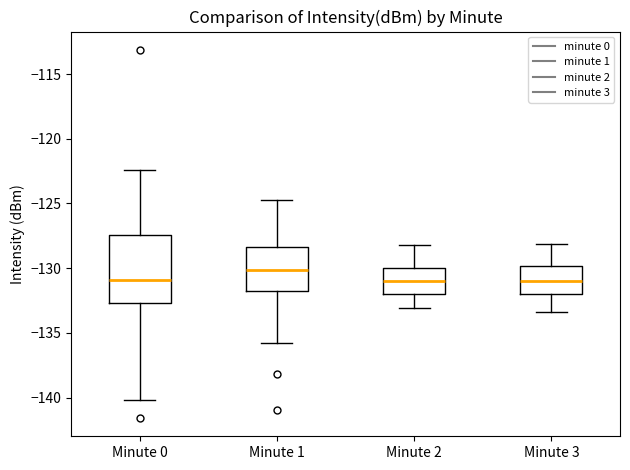

Reading left to right, transcribe this box plot: for each box, give where its median line is, the range the box spans, and where its two whiskers end, as read against the y-axis. The values are not printed on the chart, so give them approximately, as read against the axis.

Minute 0: median -131.0, box -132.5 to -127.5, whiskers -140.0 to -122.5
Minute 1: median -130.0, box -132.0 to -128.5, whiskers -136.0 to -125.0
Minute 2: median -131.0, box -132.0 to -130.0, whiskers -133.0 to -128.0
Minute 3: median -131.0, box -132.0 to -130.0, whiskers -133.5 to -128.0